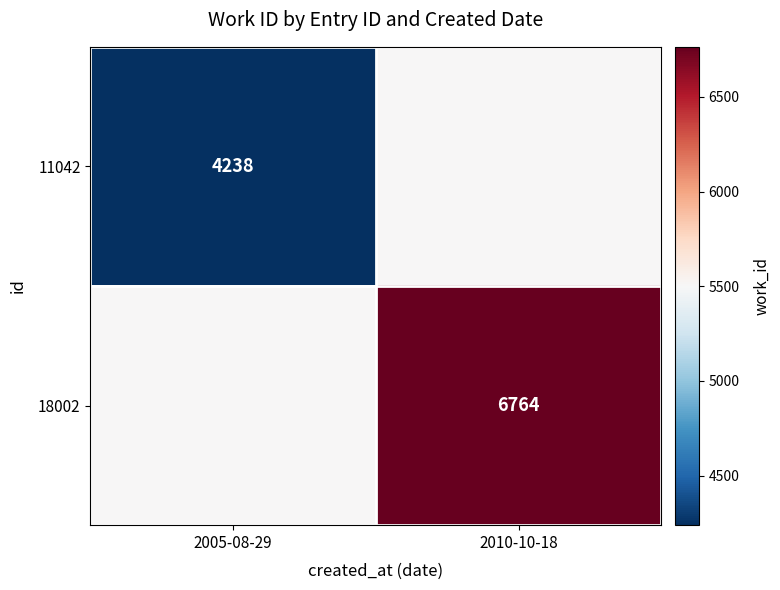

The 18002 series shows 6764 at 2010-10-18. True or false?

True